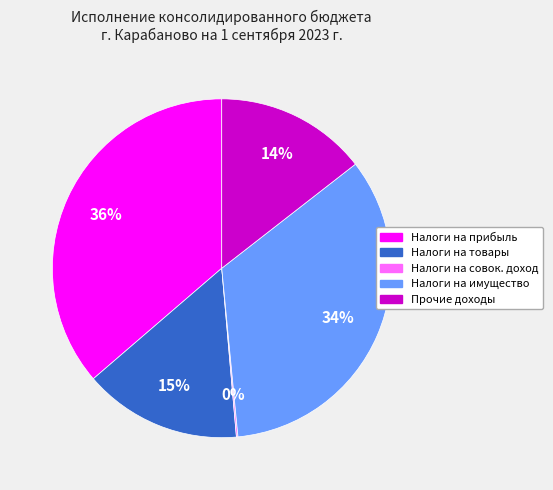

Does any single category account for the majority?

No